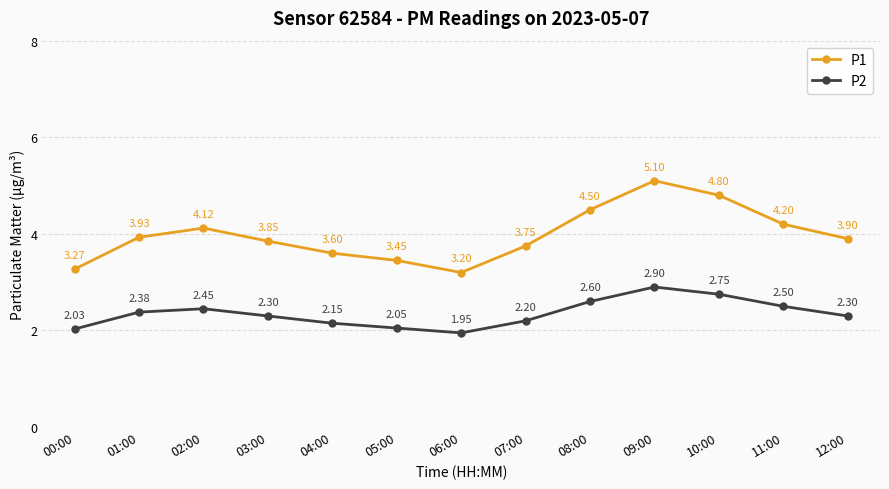

How many series are shown in this chart?

2